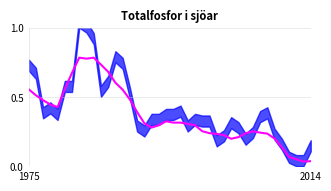

At which category does the chart reach its minimum across all series?

38